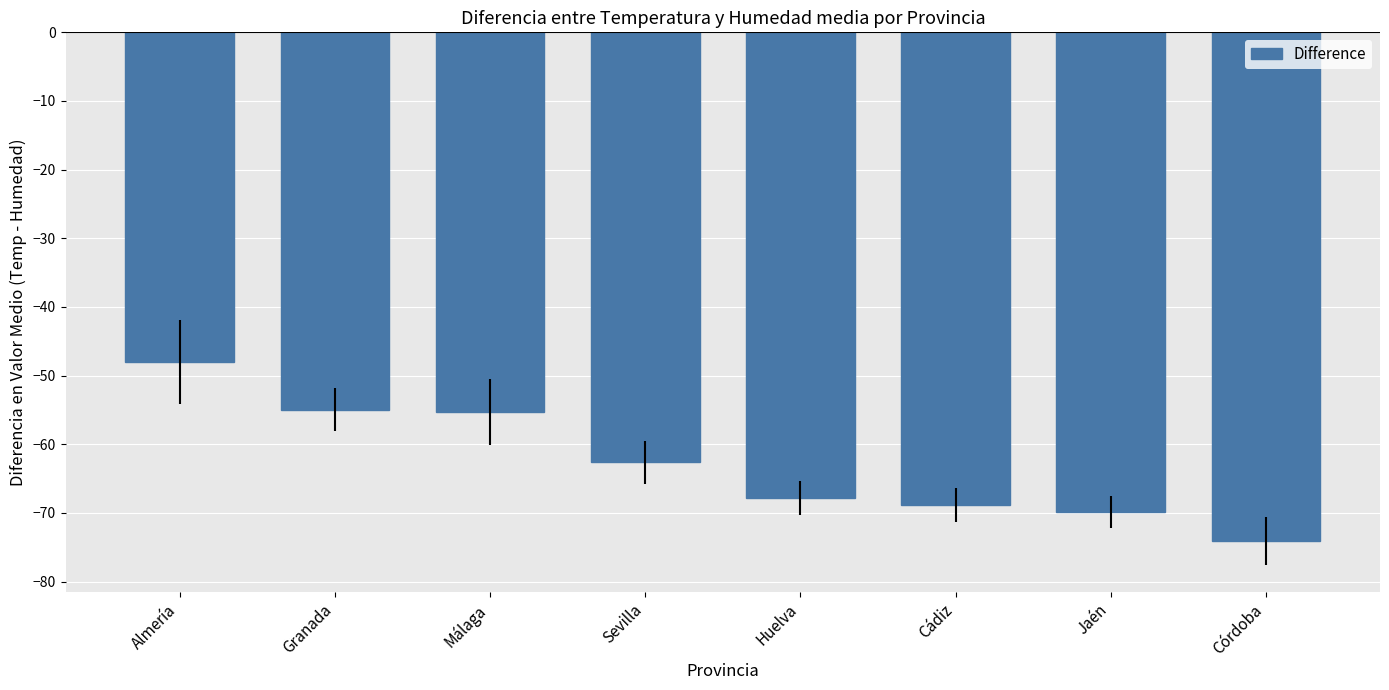

True or false: the data shows -54.9 at Granada.

True